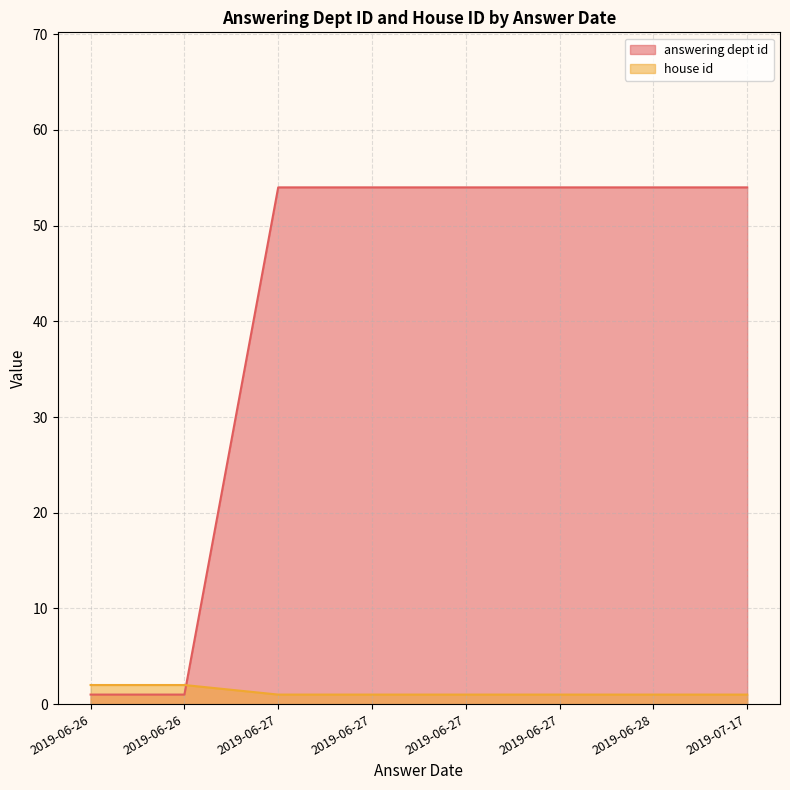

The house id series shows 0 at 2019-06-27. True or false?

False